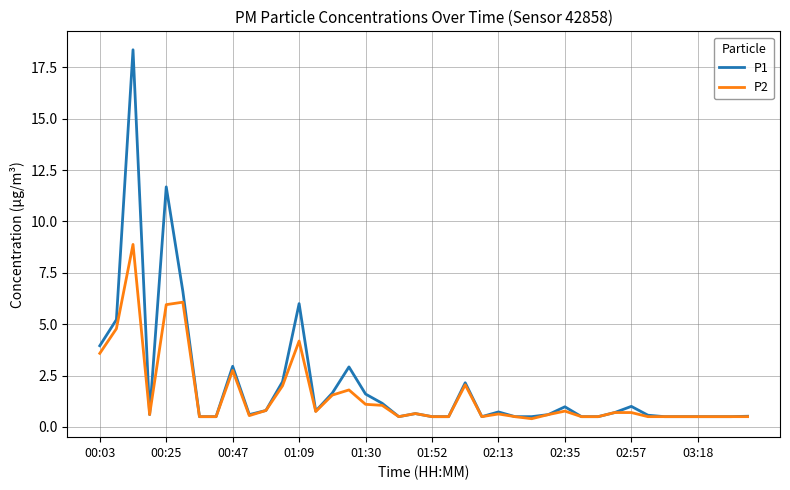

Which series has the widest spread of values?

P1